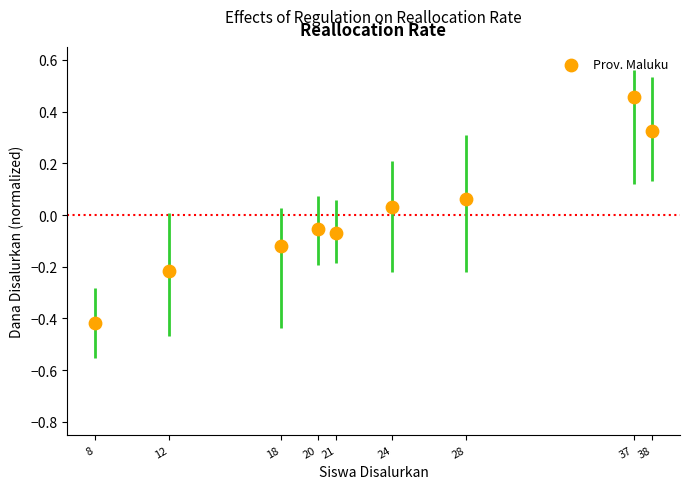

What is the range of X values (max minus min)?

30.0